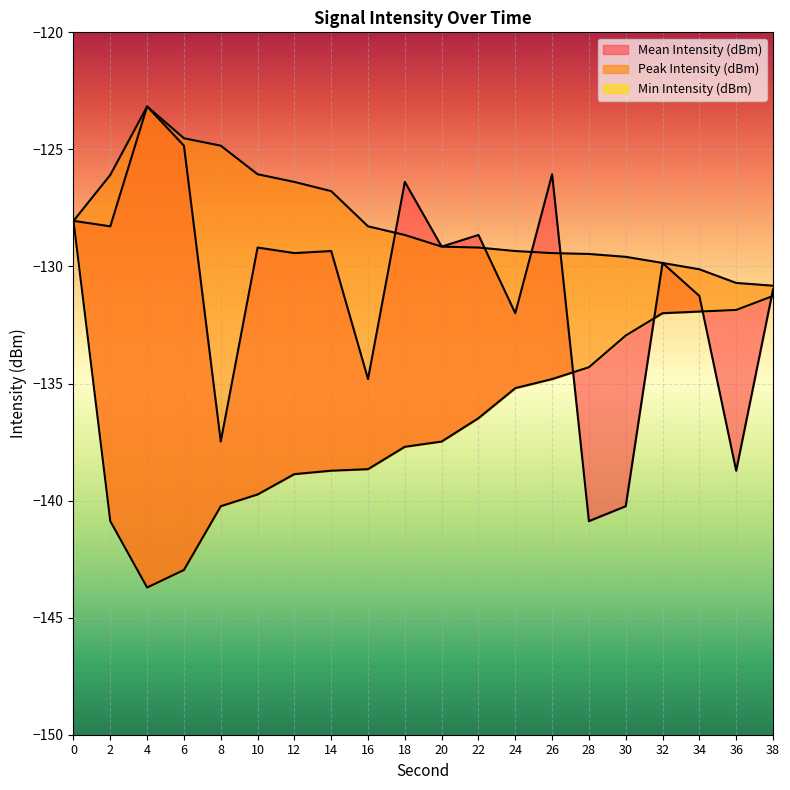

What is the lowest value of the Peak Intensity (dBm) series?

-130.8